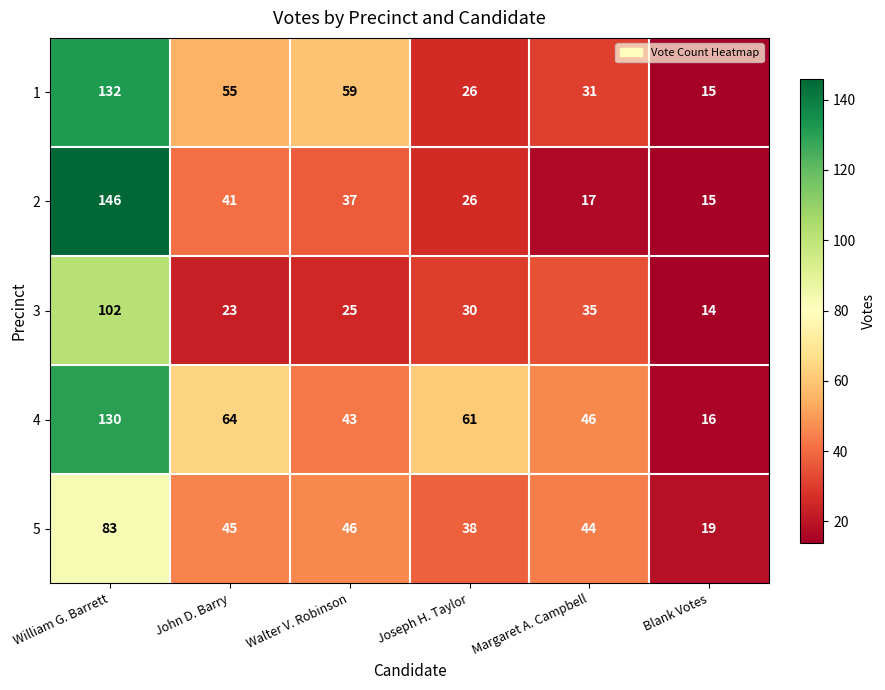

Where is 2 nearest to the value 80?

John D. Barry